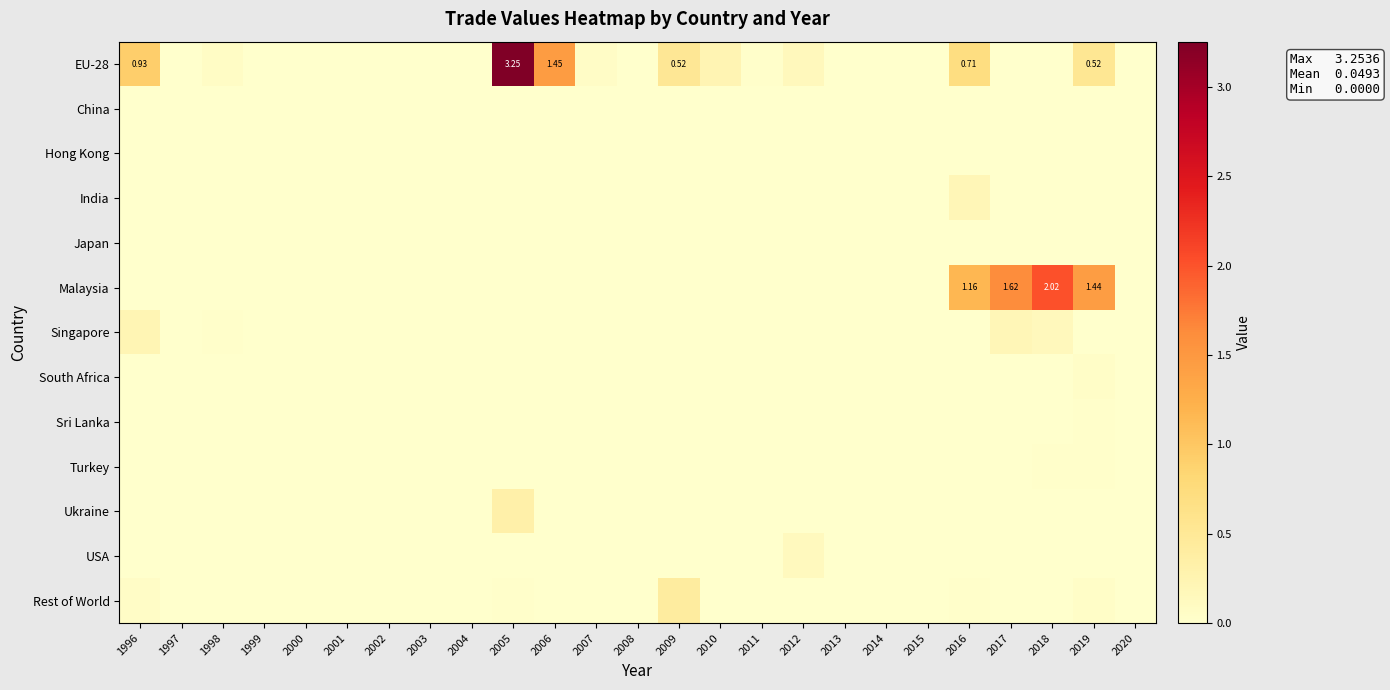

Which series has the largest total across all categories?

EU-28